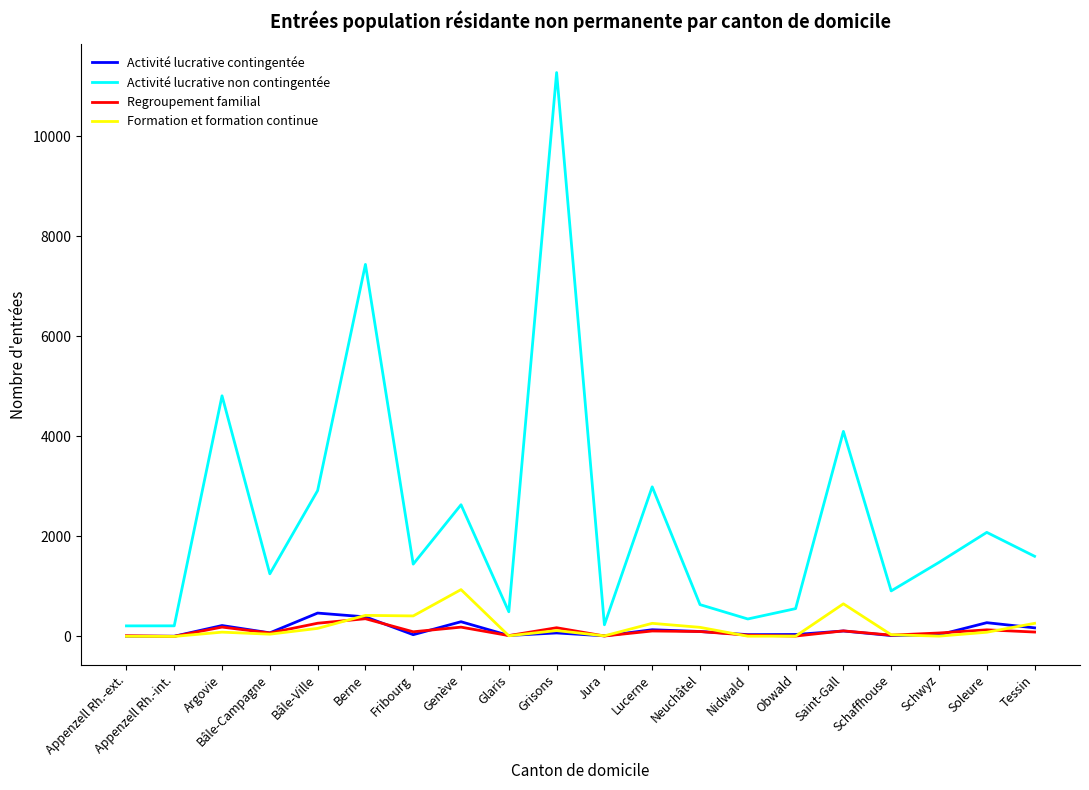

What are all the series names shown in the legend?

Activité lucrative contingentée, Activité lucrative non contingentée, Regroupement familial, Formation et formation continue